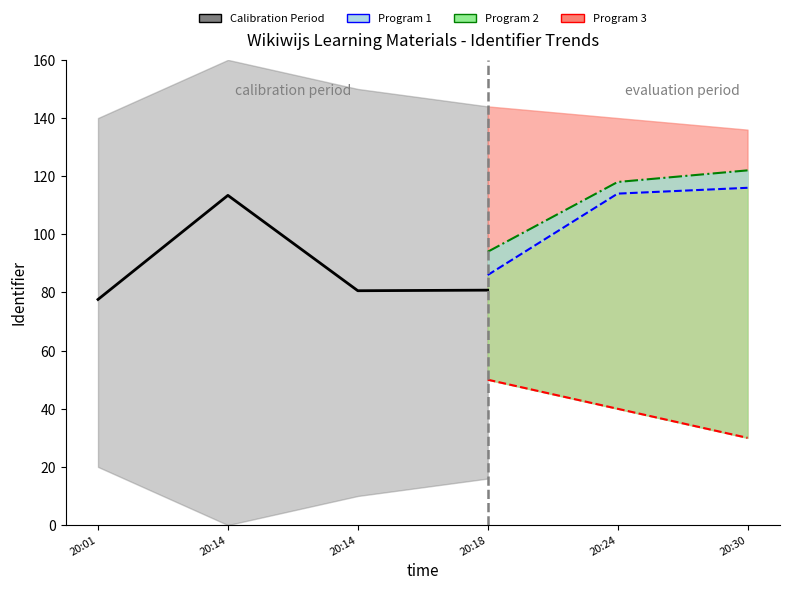

Reading right to left, list all the values displayed in this chart.

80.8	80.6	113.4	77.6